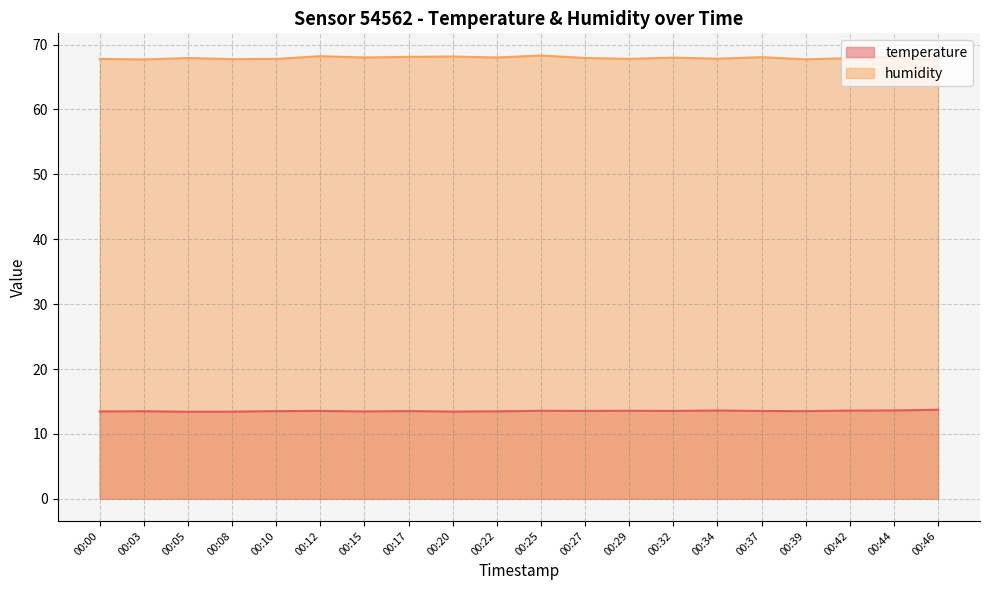

Rank the categories by humidity value from highest to lowest.

00:25, 00:12, 00:20, 00:17, 00:44, 00:37, 00:15, 00:22, 00:32, 00:27, 00:05, 00:42, 00:34, 00:00, 00:29, 00:10, 00:08, 00:39, 00:03, 00:46